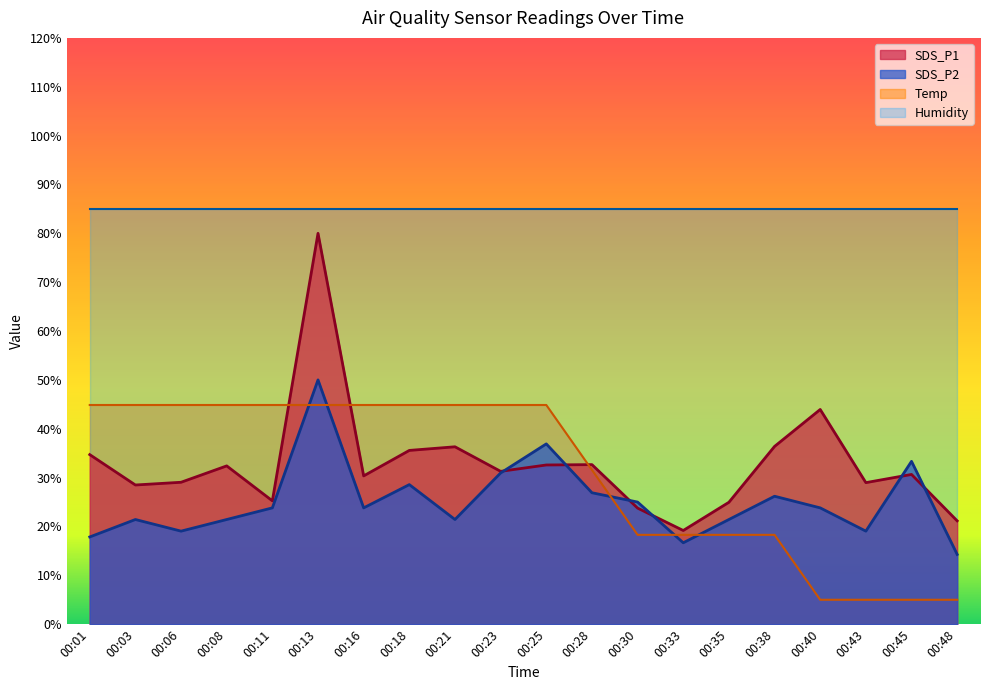

What is the difference between the SDS_P1 values at 00:40 and 00:30?

20.2